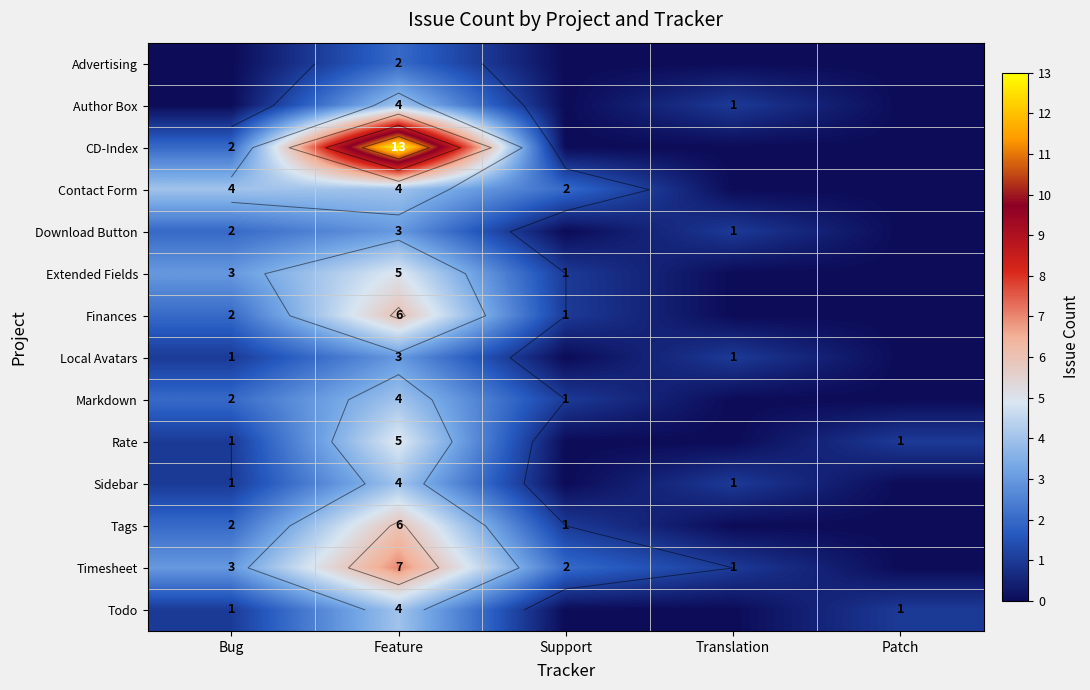

What is the difference between the maximum and minimum values in the Tags series?

6